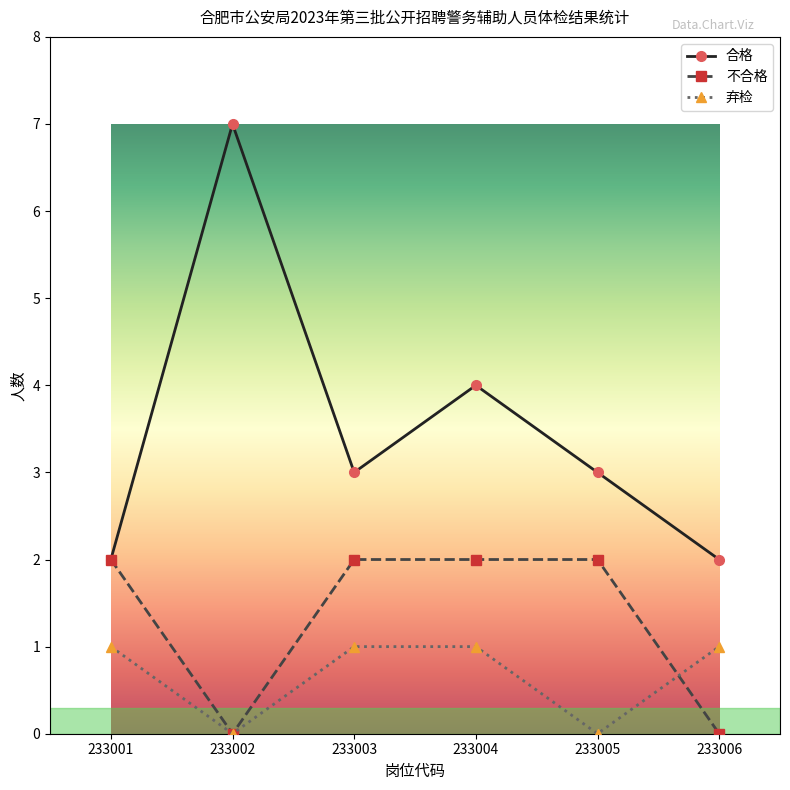

Count the number of categories in the chart.

6